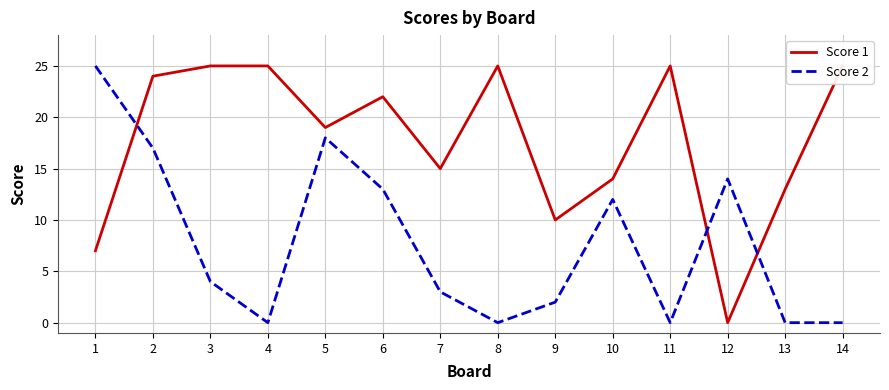

What are all the series names shown in the legend?

Score 1, Score 2